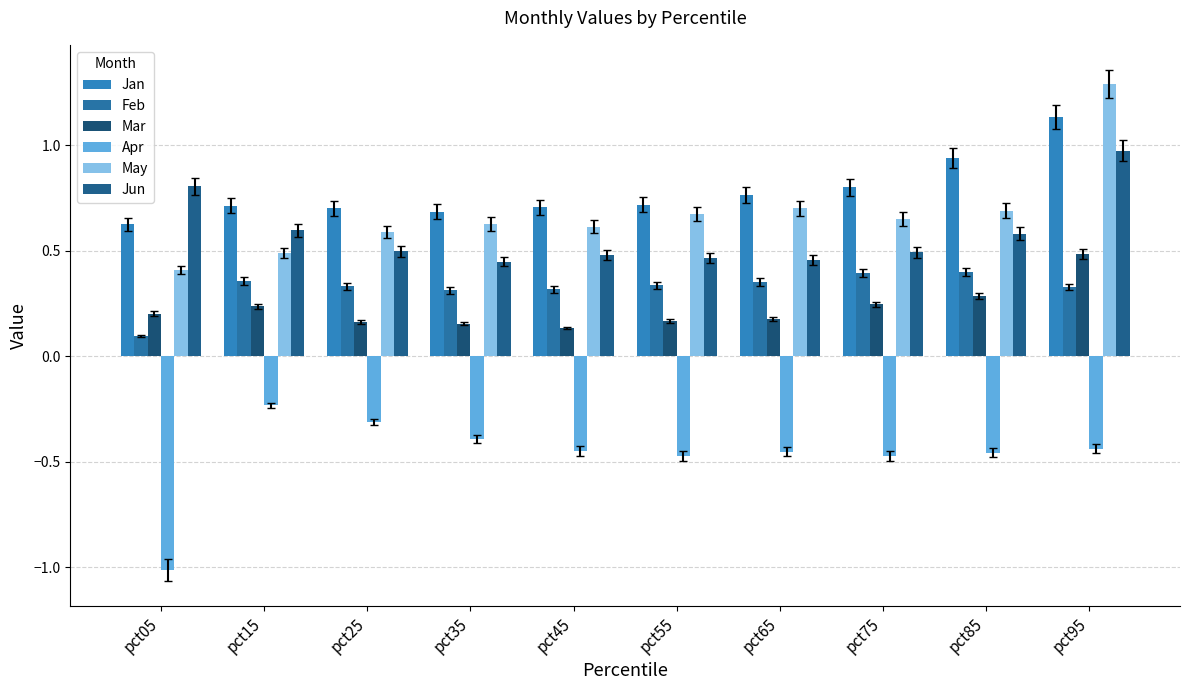

Is it true that Jan equals 0.8 at pct65?

True